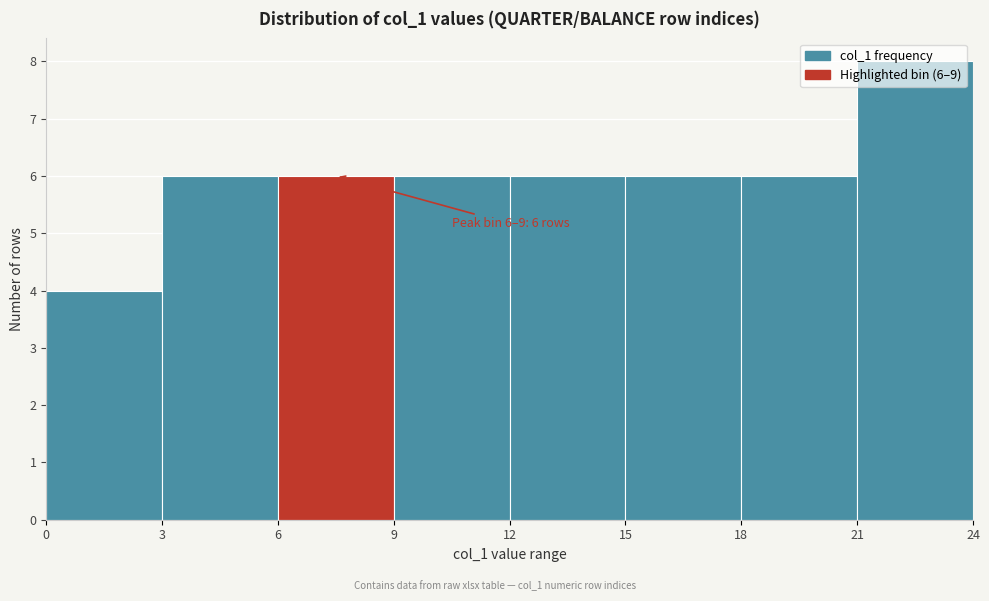

Over which range of the x-axis is the bar tallest?

21 to 24